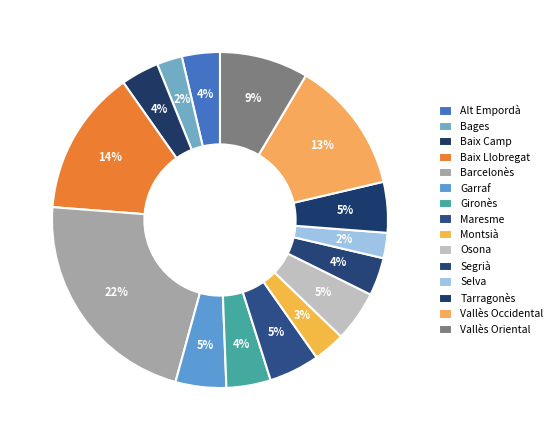

How many slices are in this pie chart?

15